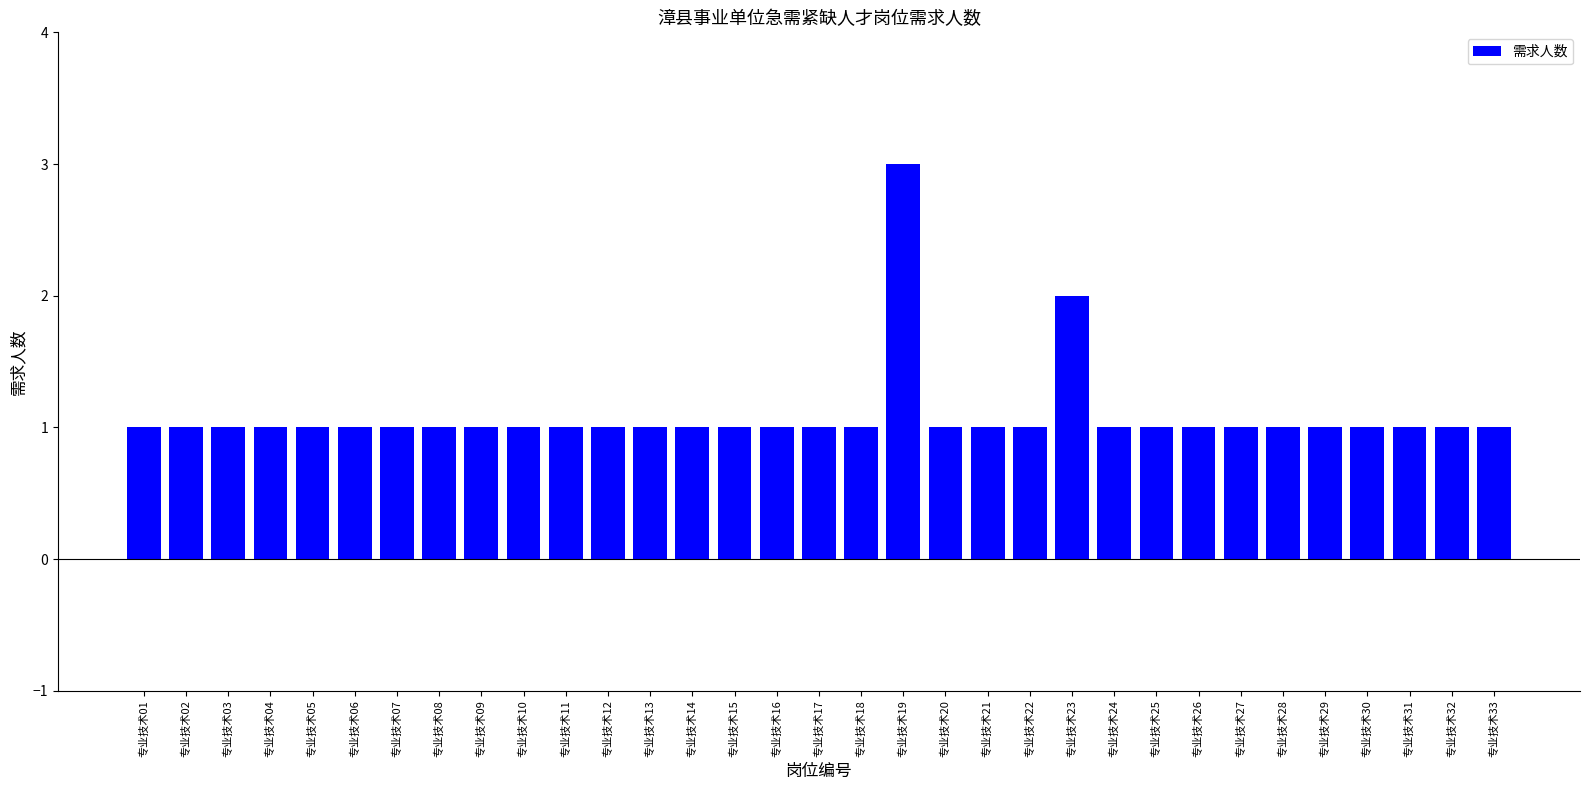

What is the average value?

1